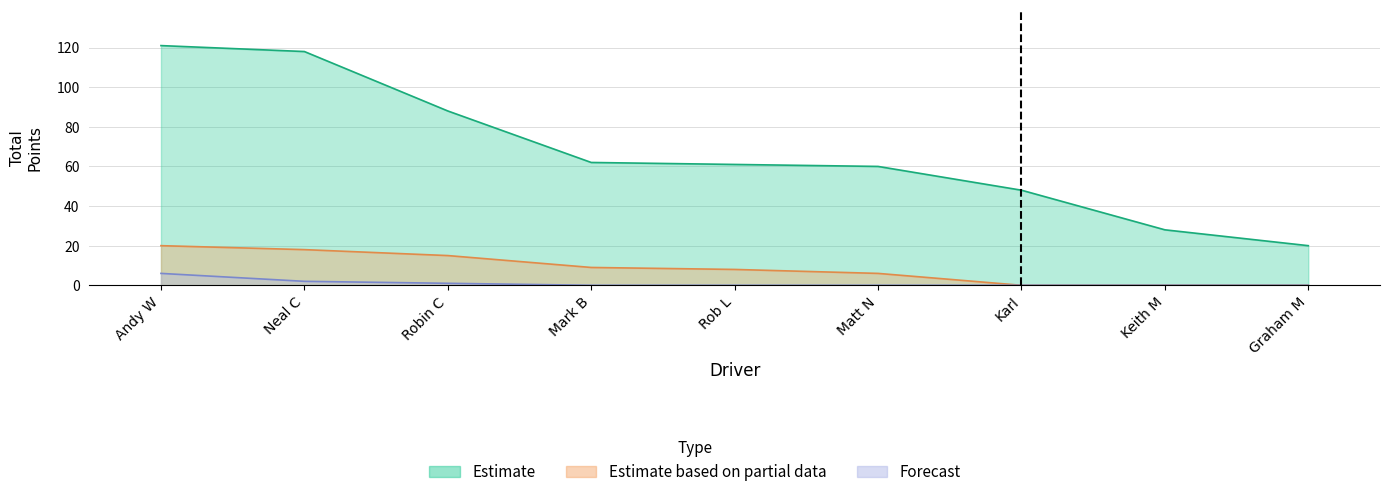

Count the Forecast values in the range 0 to 1.

7